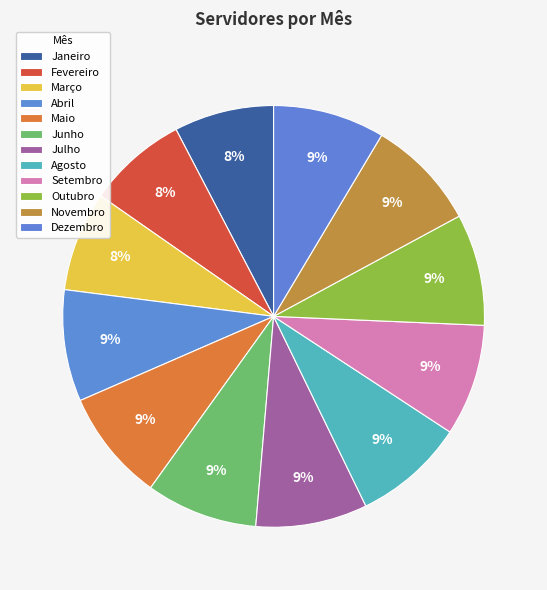

How many slices are in this pie chart?

12